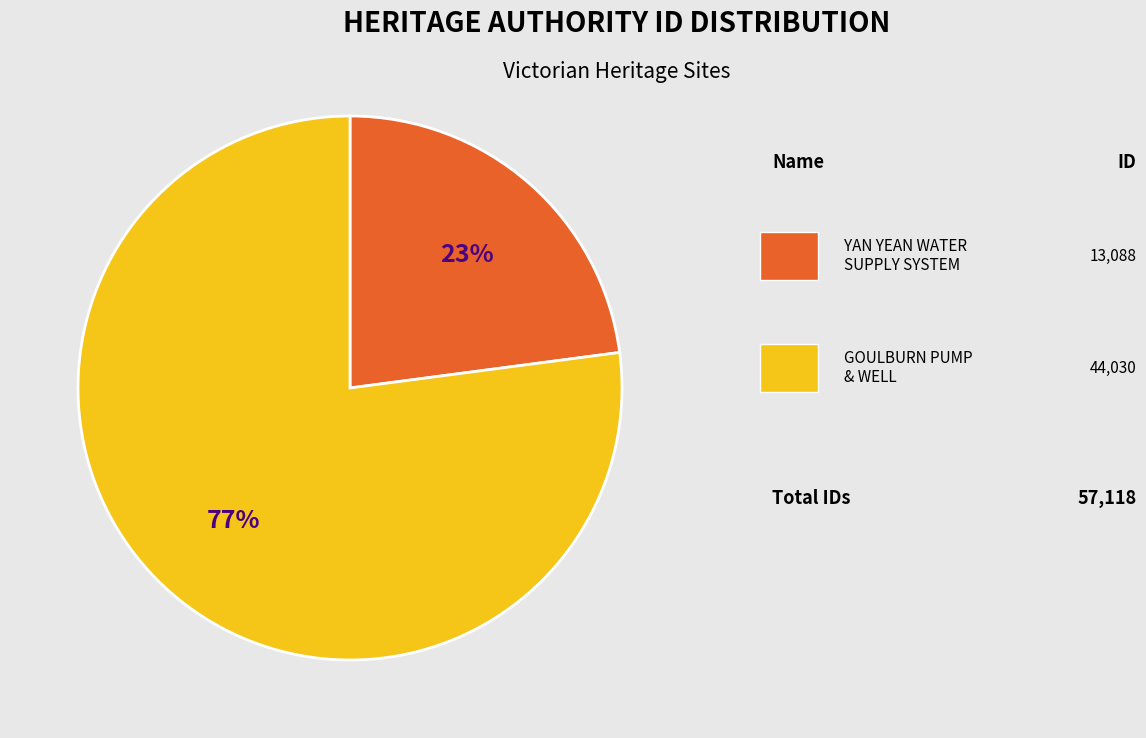

Is there any slice that represents more than half of the pie?

Yes